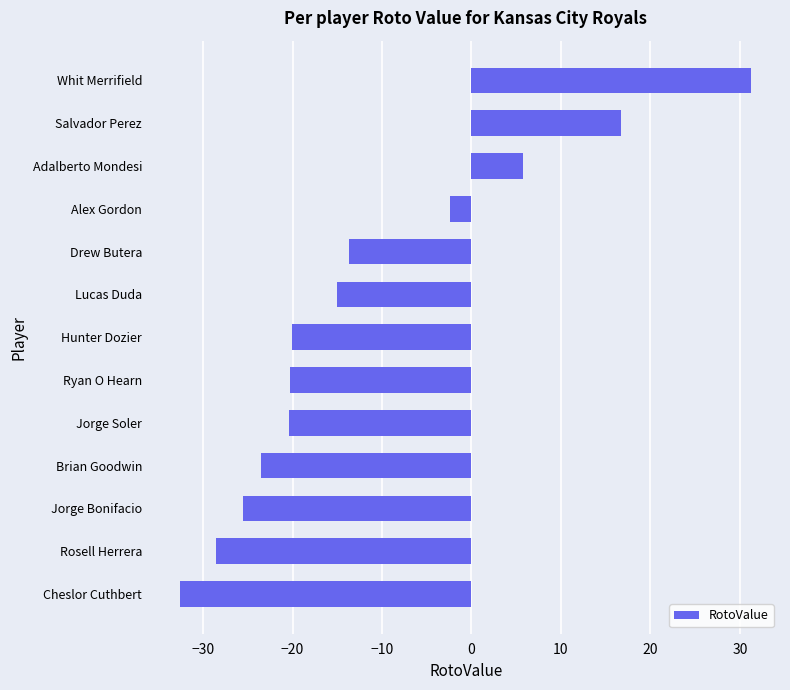

What is the difference between the maximum and second lowest values?

59.9